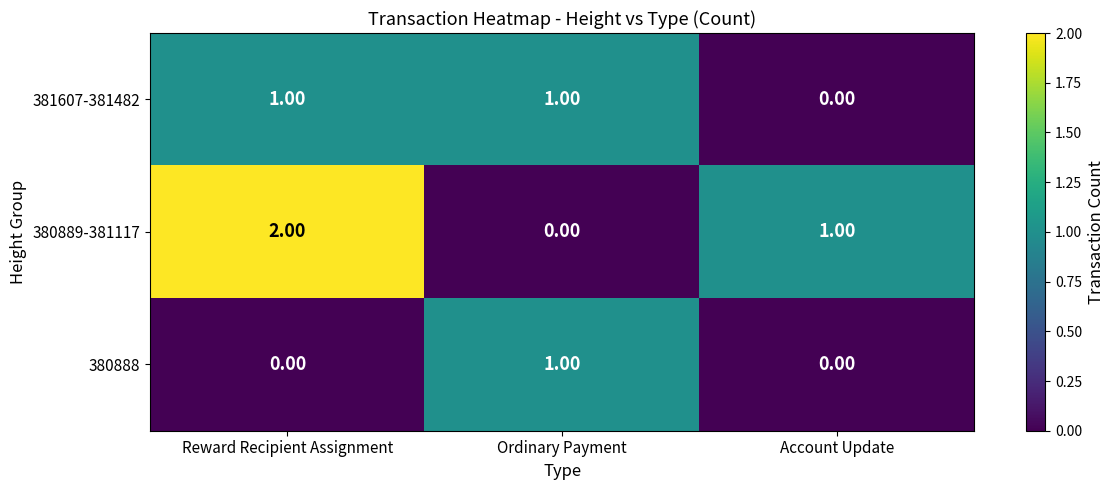

At which category is the sum across all series the highest?

Reward Recipient Assignment